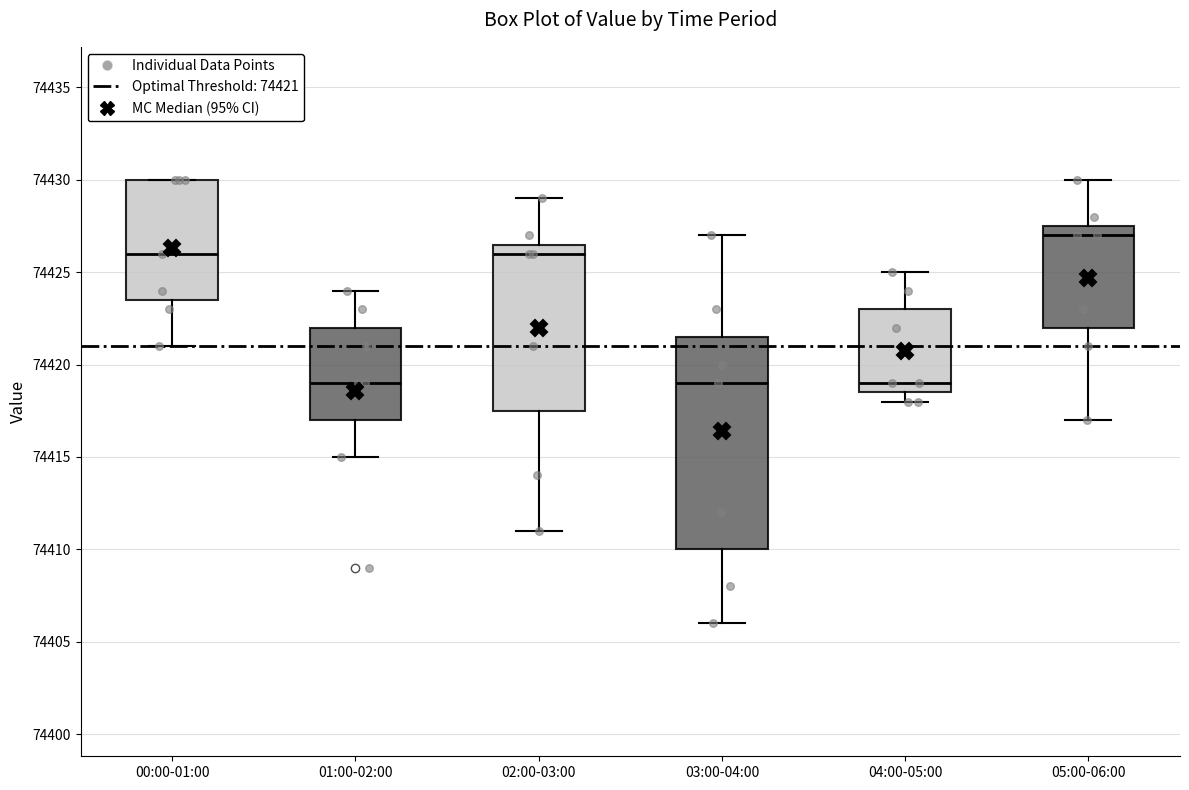

Reading left to right, transcribe this box plot: for each box, give where its median line is, the range the box spans, and where its two whiskers end, as read against the y-axis. The values are not printed on the chart, so give them approximately, as read against the axis.

00:00-01:00: median 74426.0, box 74423.5 to 74430.0, whiskers 74421.0 to 74430.0
01:00-02:00: median 74419.0, box 74417.0 to 74422.0, whiskers 74415.0 to 74424.0
02:00-03:00: median 74426.0, box 74417.5 to 74426.5, whiskers 74411.0 to 74429.0
03:00-04:00: median 74419.0, box 74410.0 to 74421.5, whiskers 74406.0 to 74427.0
04:00-05:00: median 74419.0, box 74418.5 to 74423.0, whiskers 74418.0 to 74425.0
05:00-06:00: median 74427.0, box 74422.0 to 74427.5, whiskers 74417.0 to 74430.0